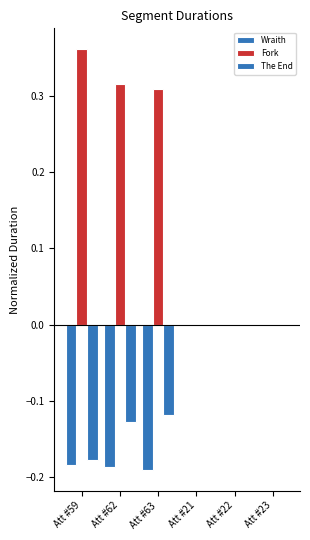

Count the number of categories in the chart.

6